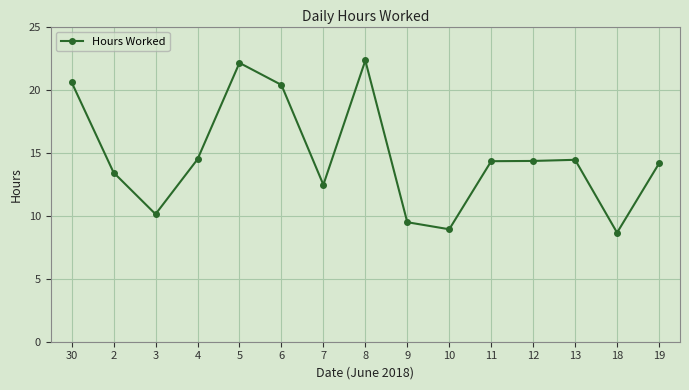

Where is the first local minimum?

3